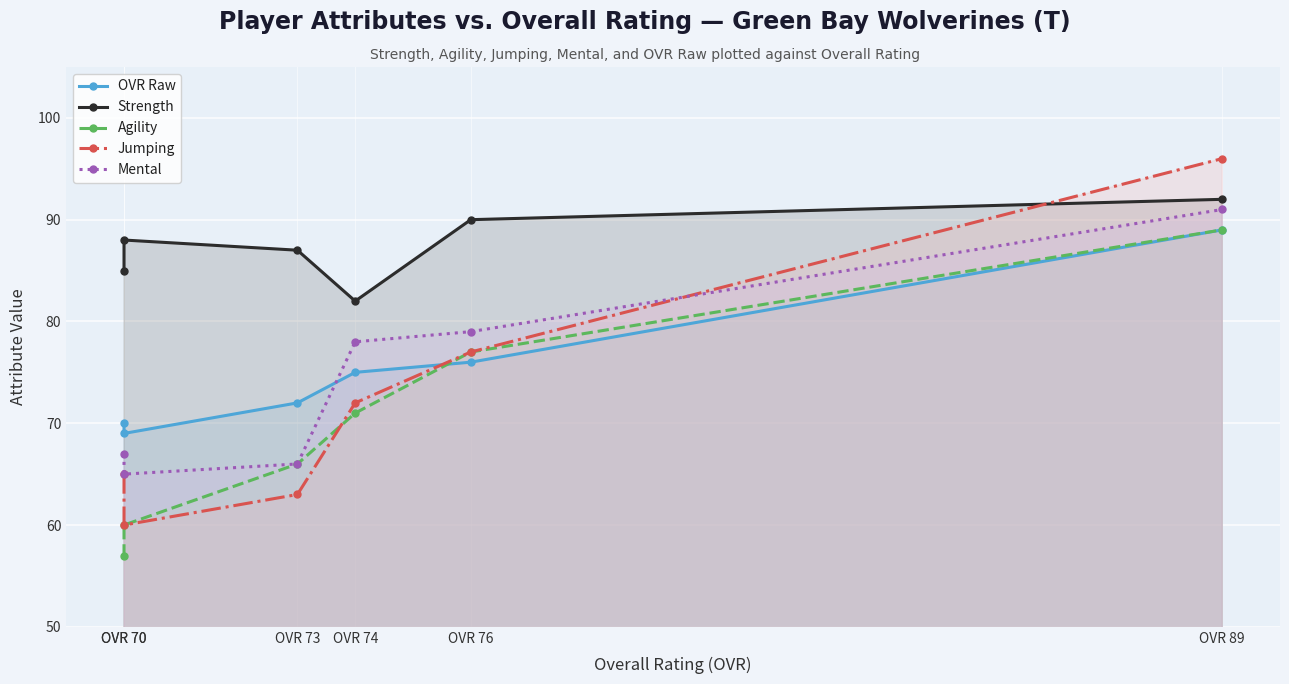

How many values in the Strength series exceed 88?

2